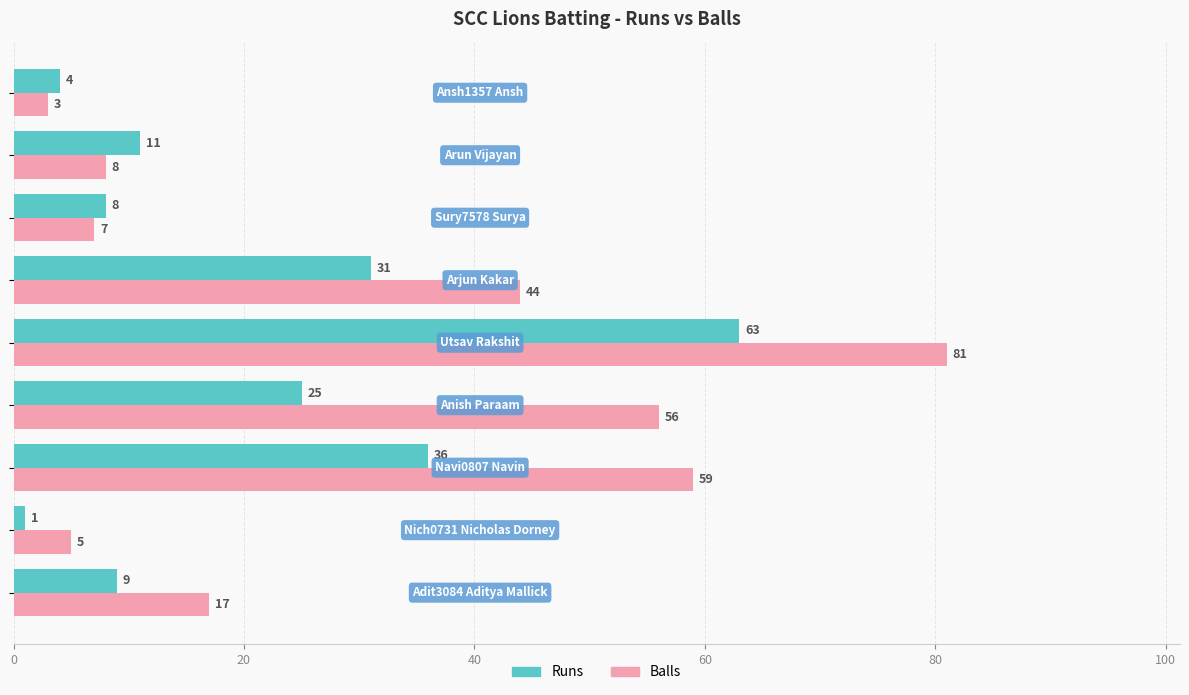

List the series in order of their peak value, lowest first.

Runs, Balls